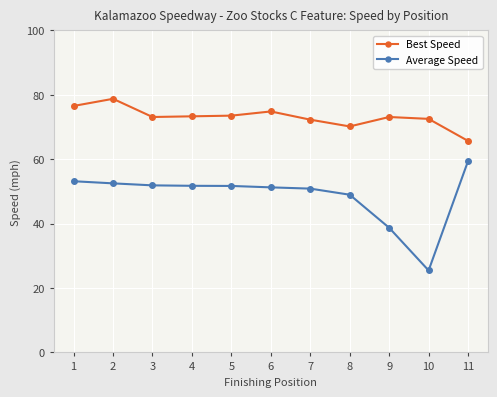

Rank the series by their maximum value, from highest to lowest.

Best Speed, Average Speed